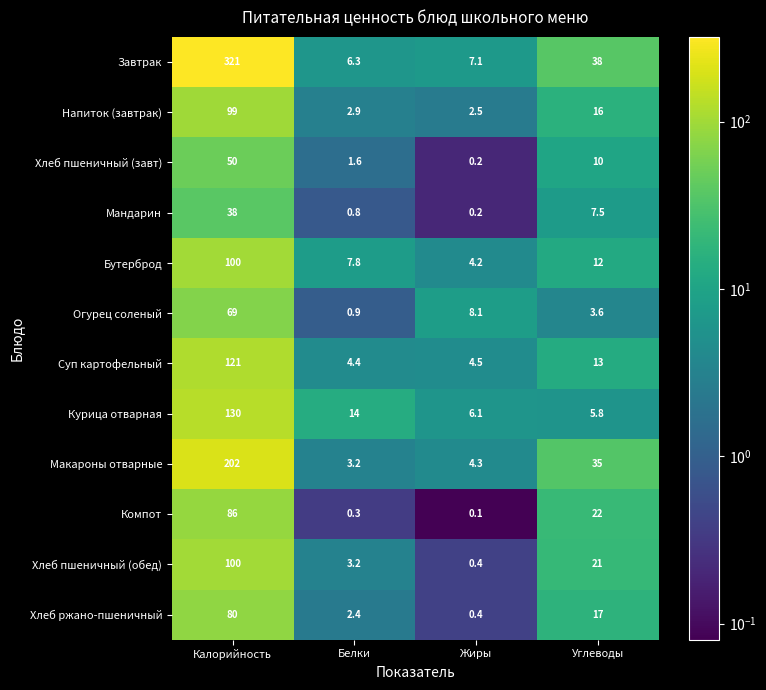

At which category does the chart reach its peak across all series?

Калорийность